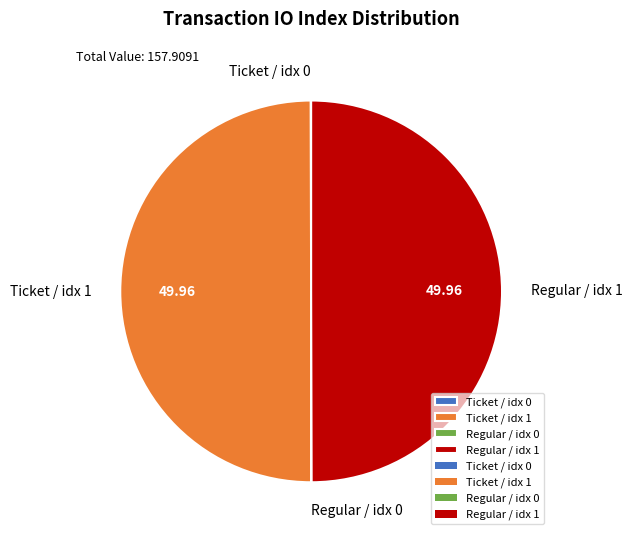

What is the ratio of the value at Ticket / idx 1 to the value at Regular / idx 1?

1.0